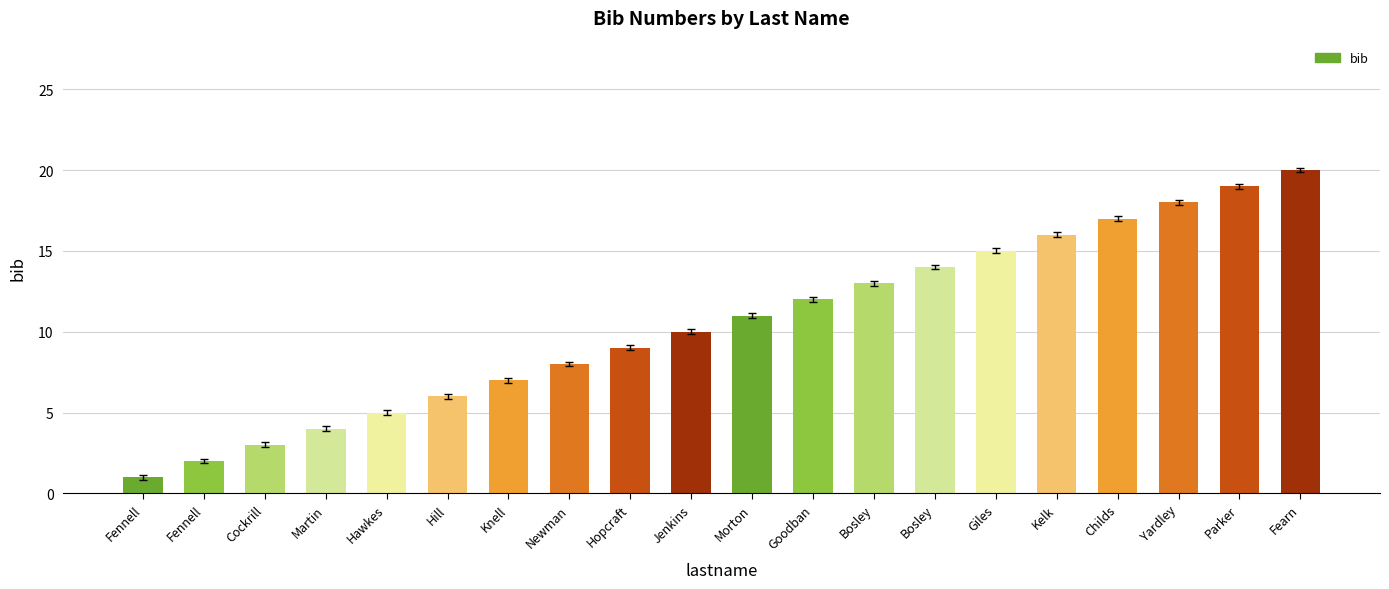

How many values are below 11?

10